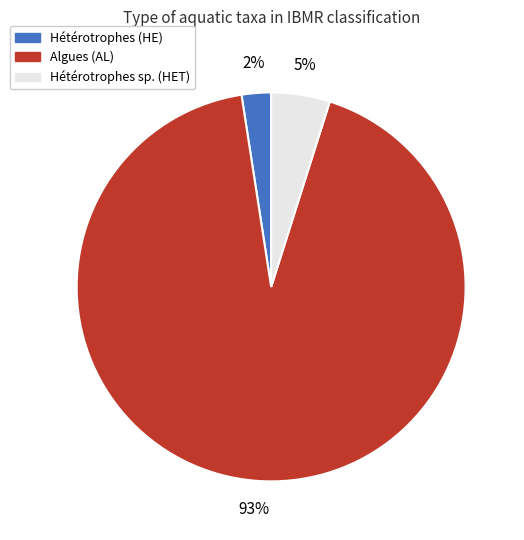

To the nearest percent, what is the average slice percentage?

33%